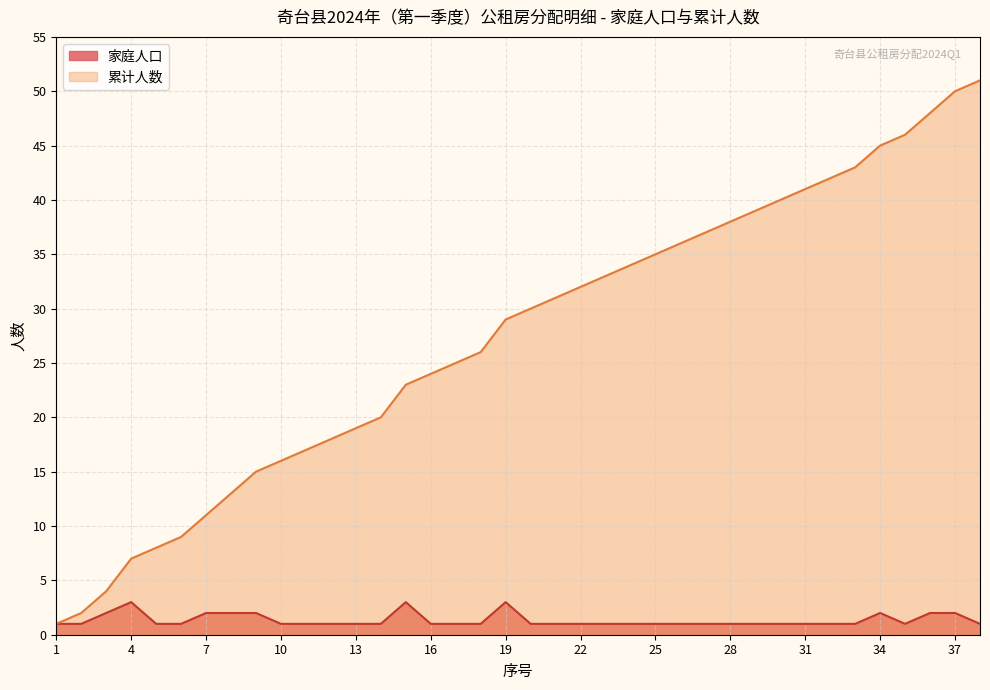

What is the value of the 累计人数 point at the 34th from the left?

45